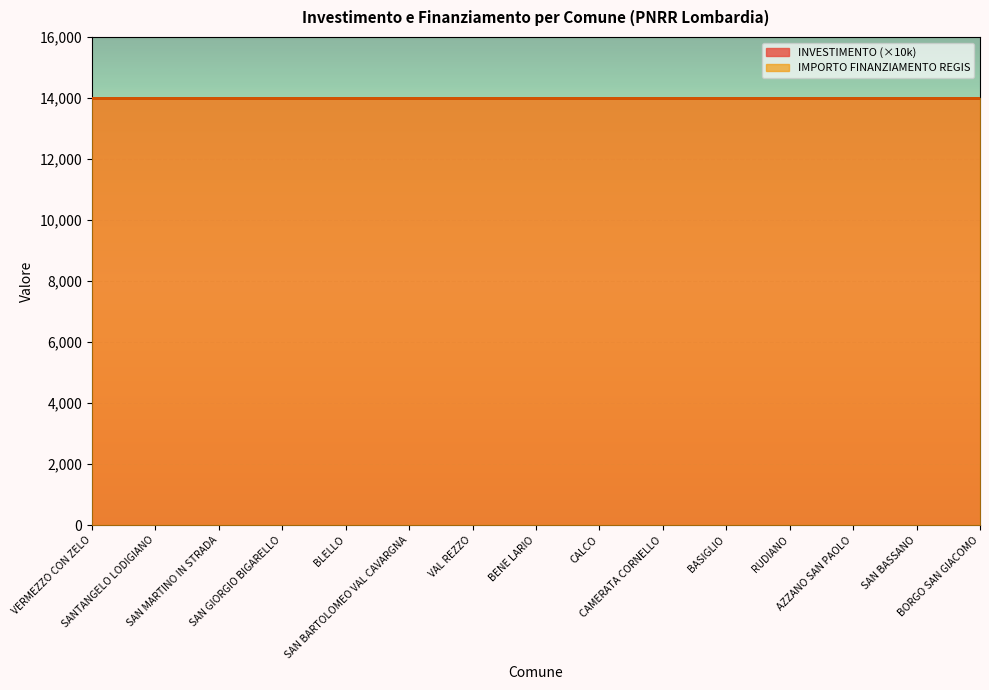

At which category does the chart reach its minimum across all series?

VERMEZZO CON ZELO